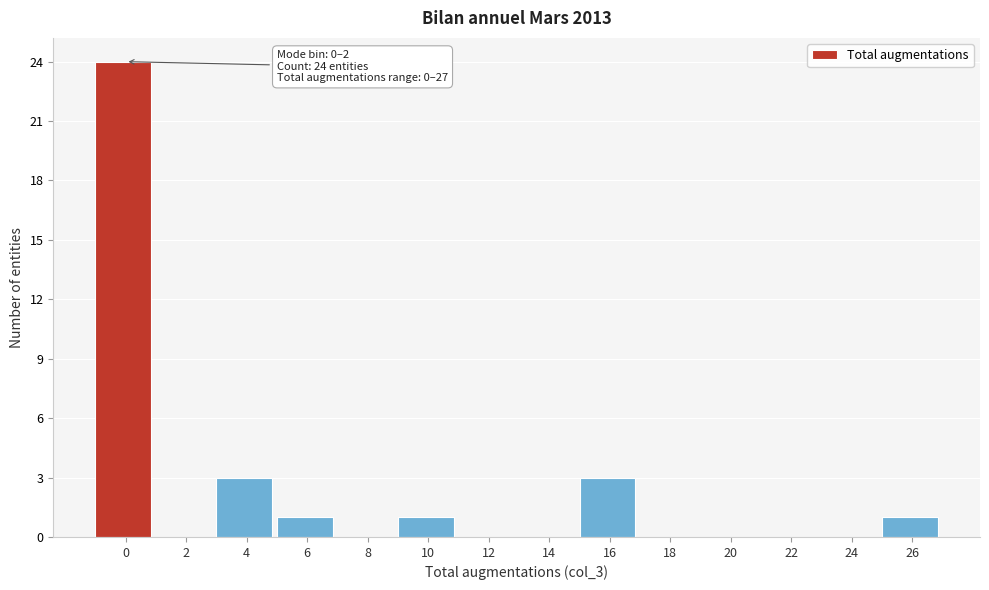

Reading right to left, list all the values displayed in this chart.

26=1	24=0	22=0	20=0	18=0	16=3	14=0	12=0	10=1	8=0	6=1	4=3	2=0	0=24